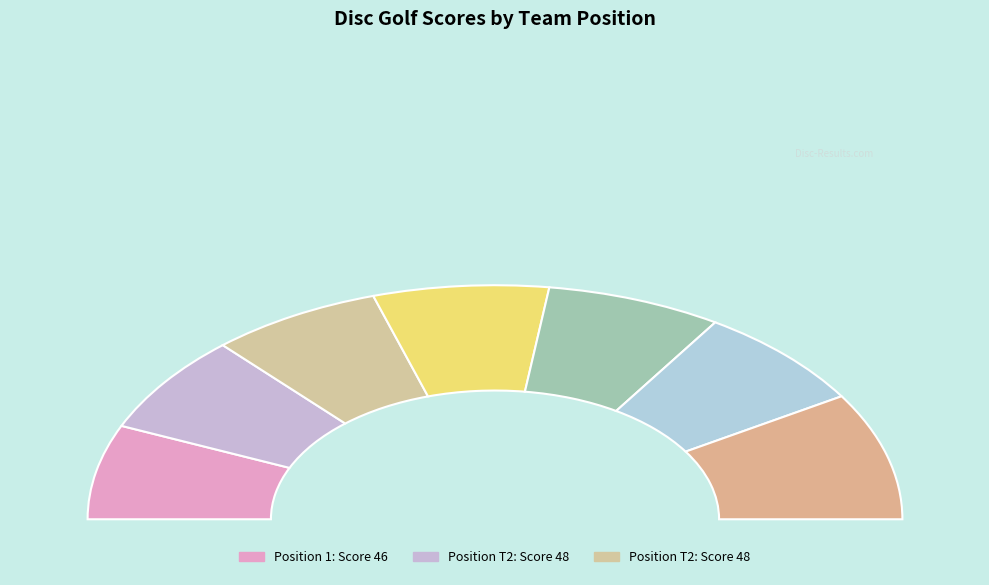

To the nearest percent, what is the difference between the largest and smallest slice percentages?

5%